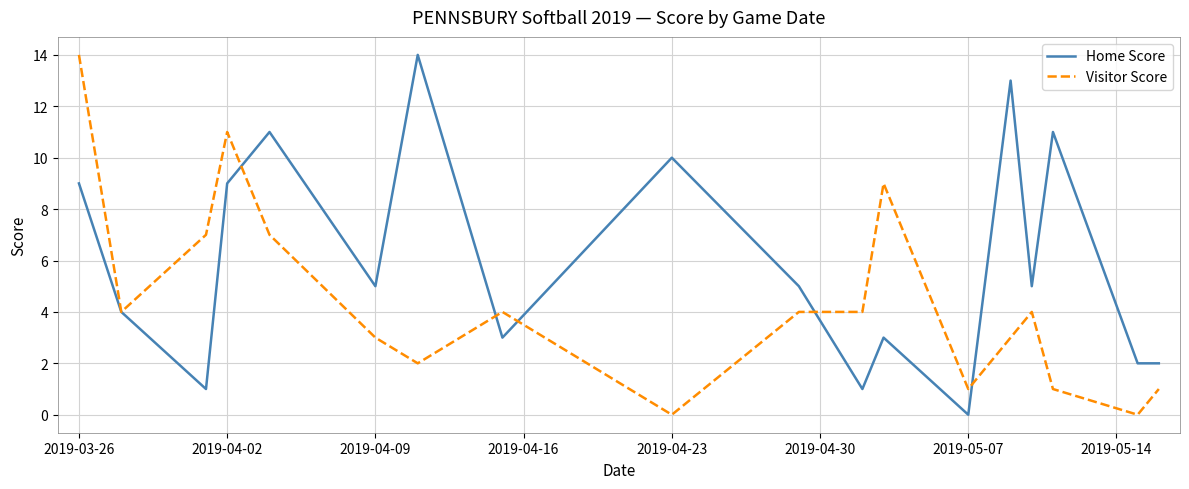

What is the maximum value for Home Score?

14